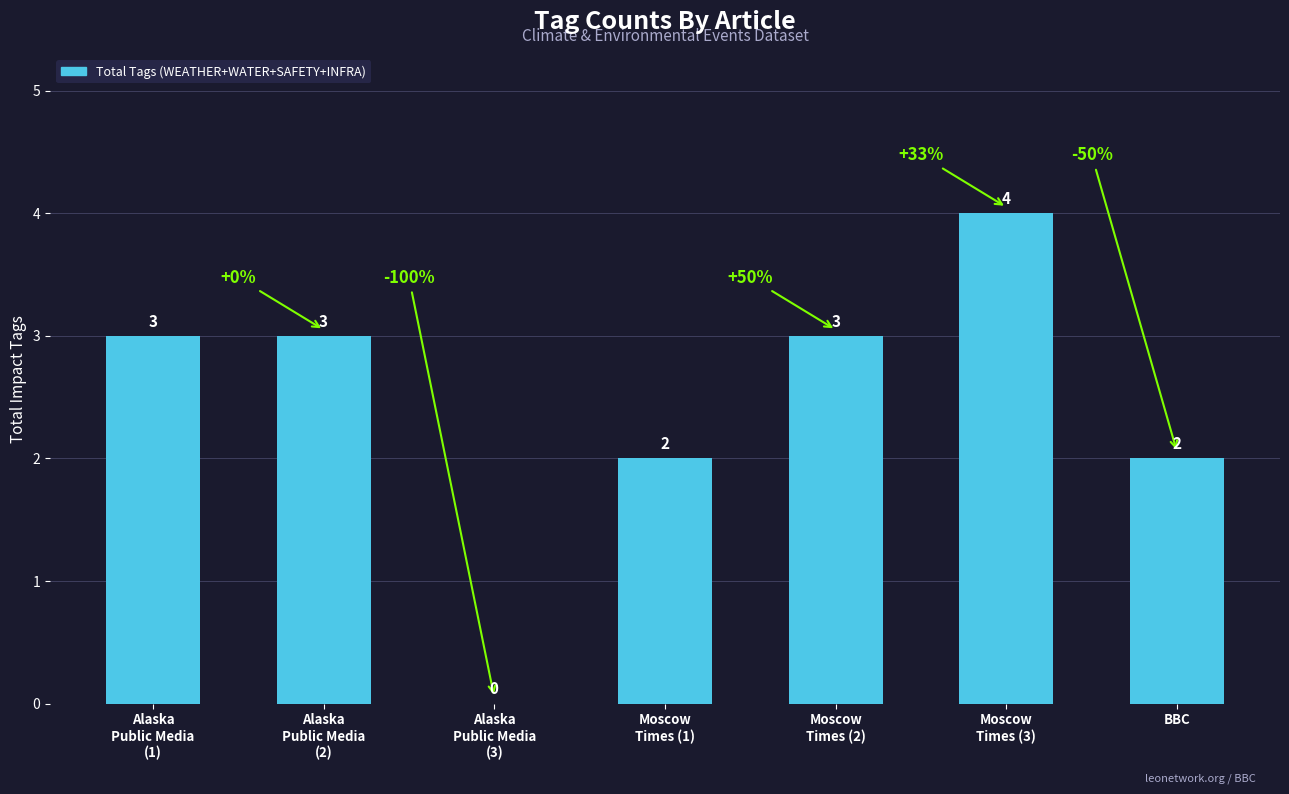

What is the approximate value at BBC?

2